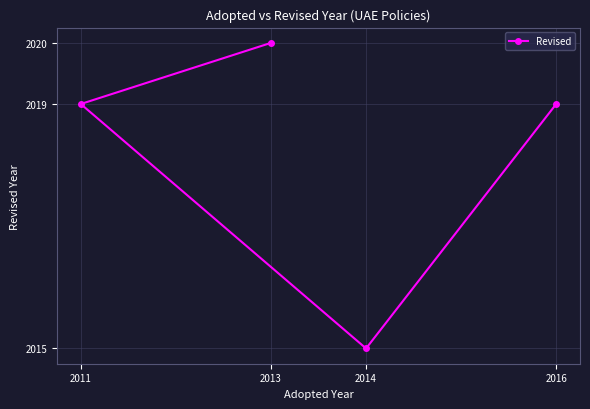

Where is the first local minimum?

2014